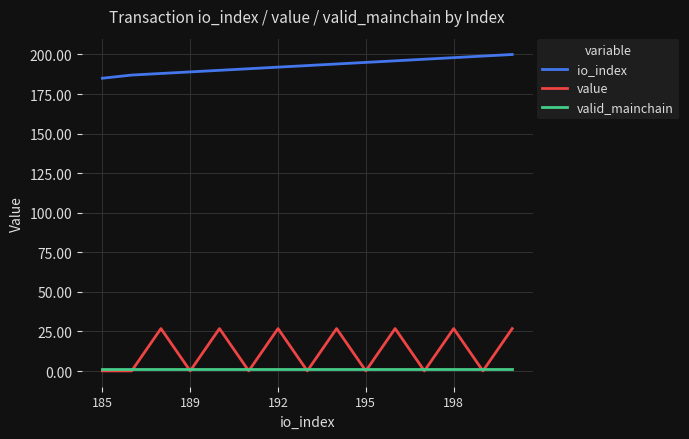

What is the maximum value for value?

26.8